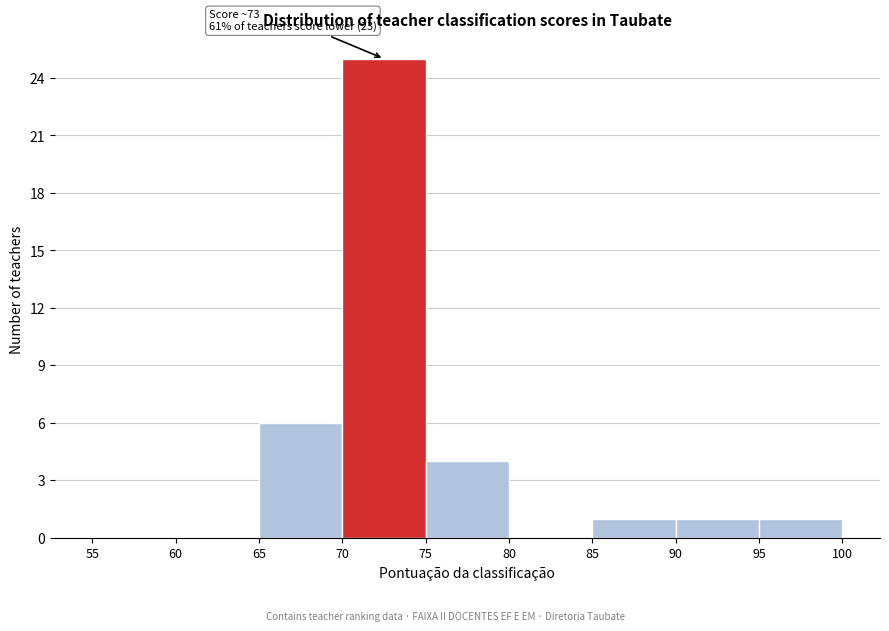

Over which range of the x-axis is the bar tallest?

70 to 75